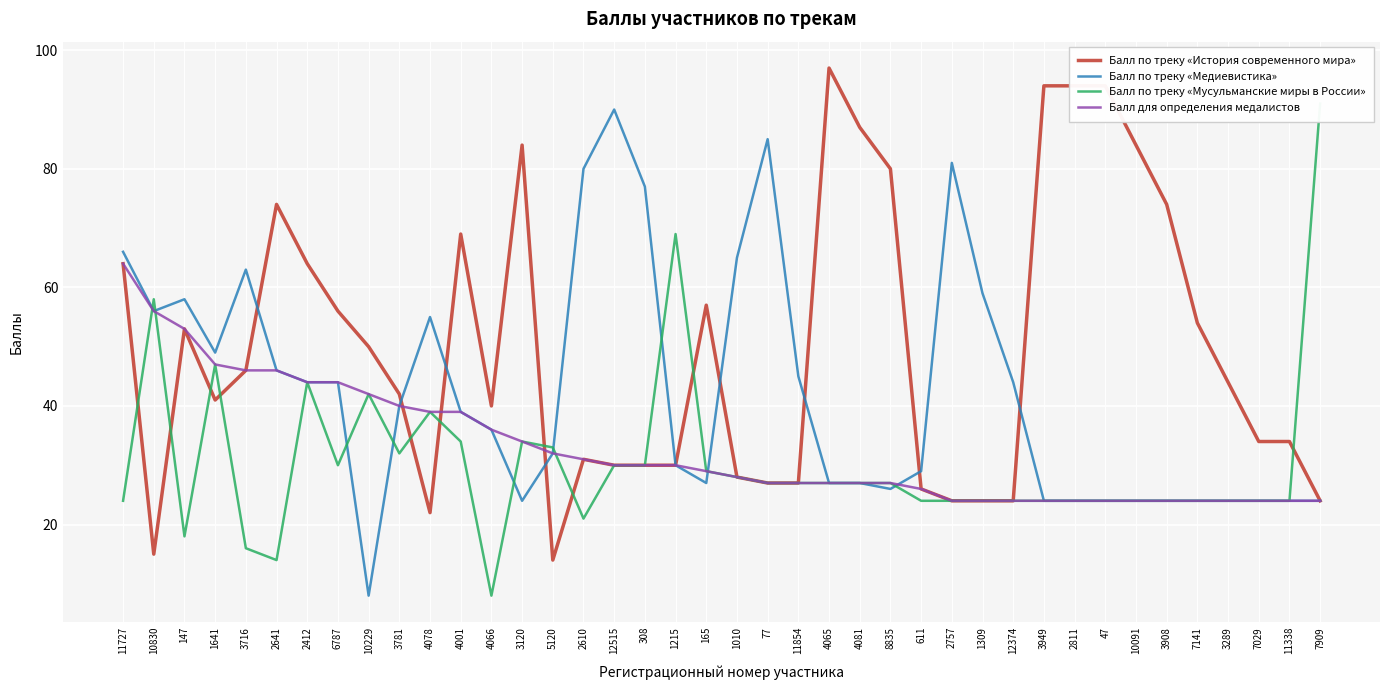

How many values in the Балл по треку «Мусульманские миры в России» series are below 27?

19